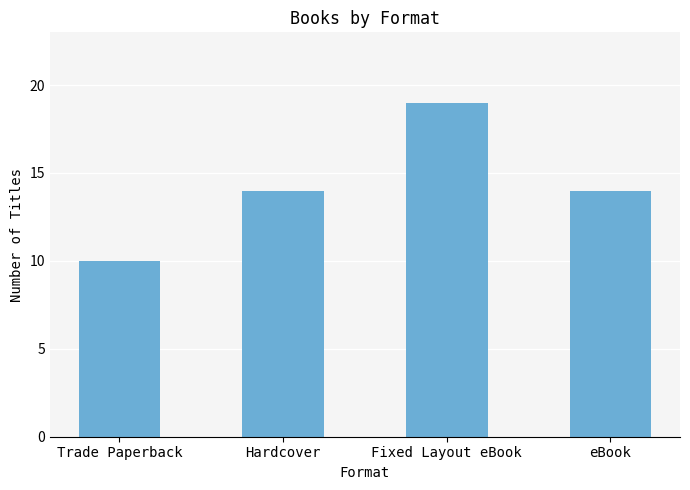

What is the maximum value shown in the chart?

19